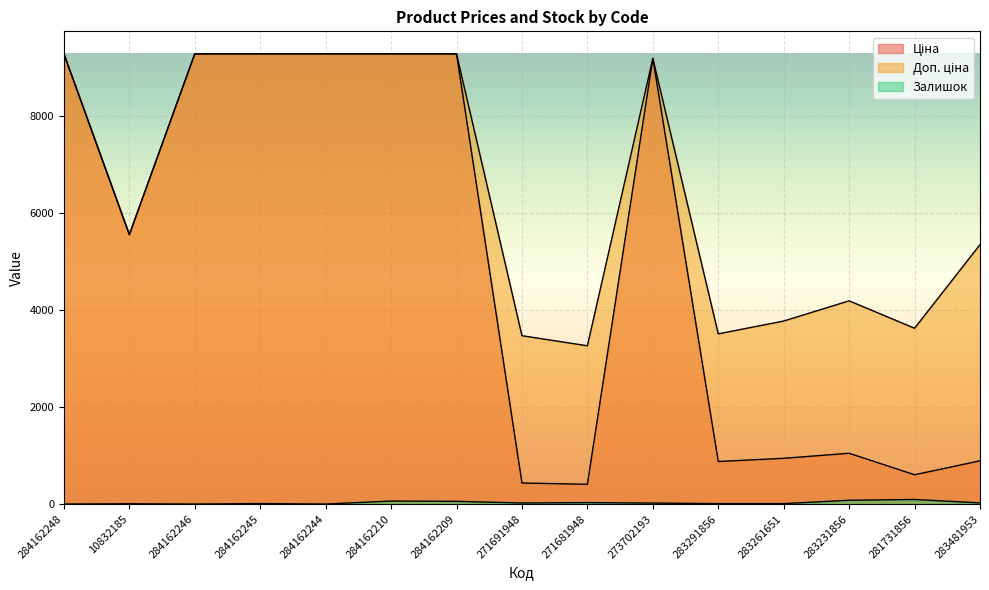

True or false: Залишок and Ціна intersect in this chart.

False